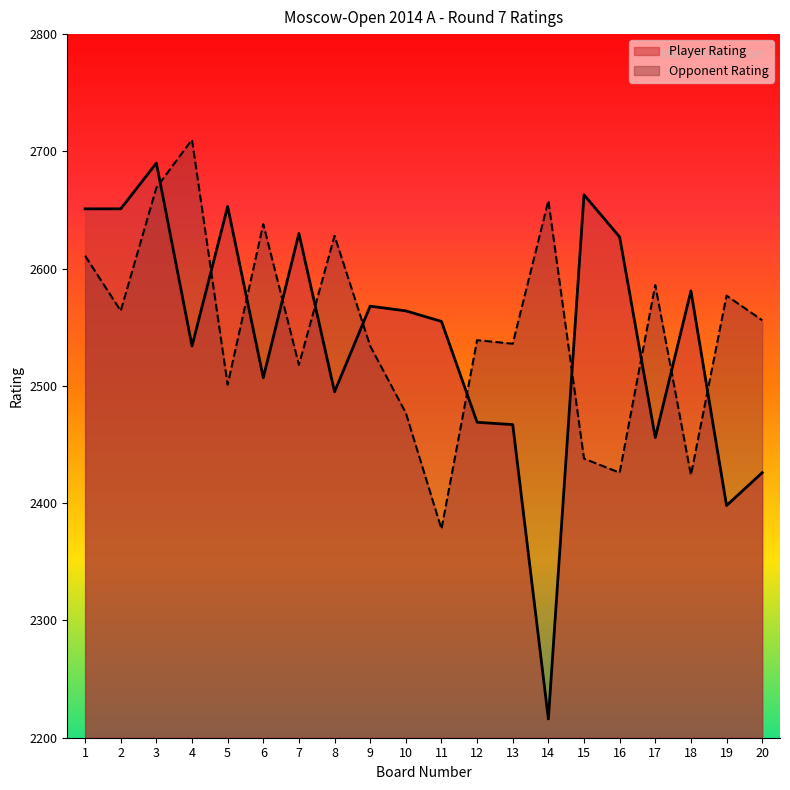

Where is the first local minimum for Opponent Rating?

2